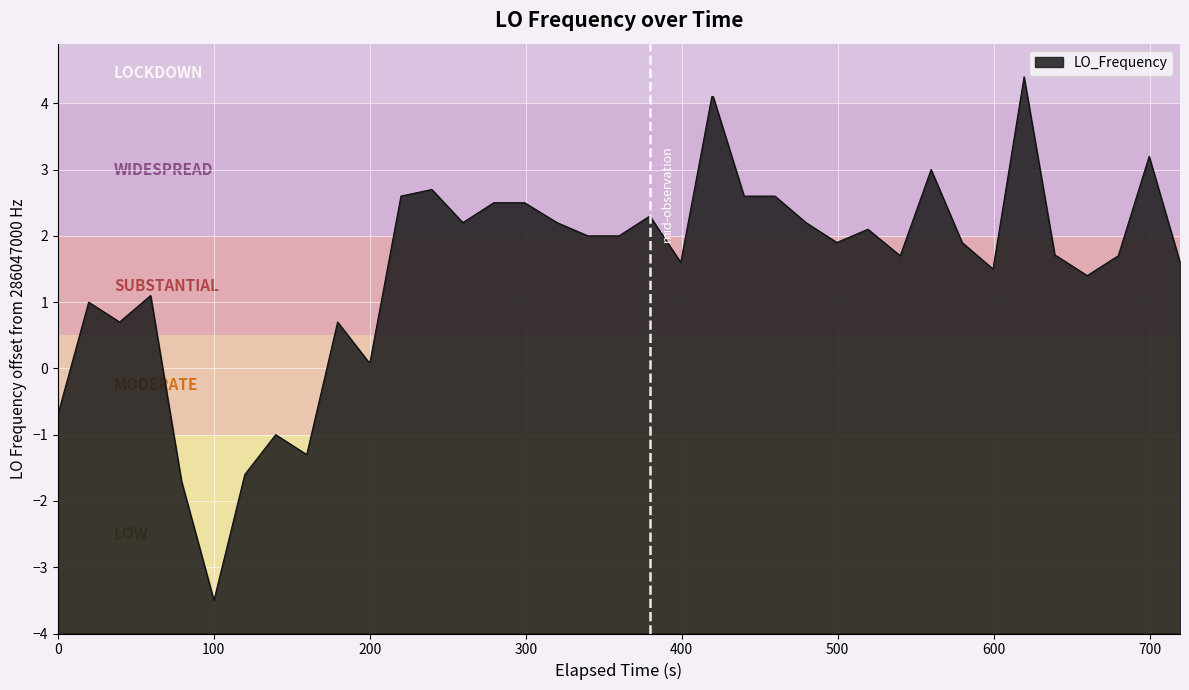

Count the number of data series in this chart.

1